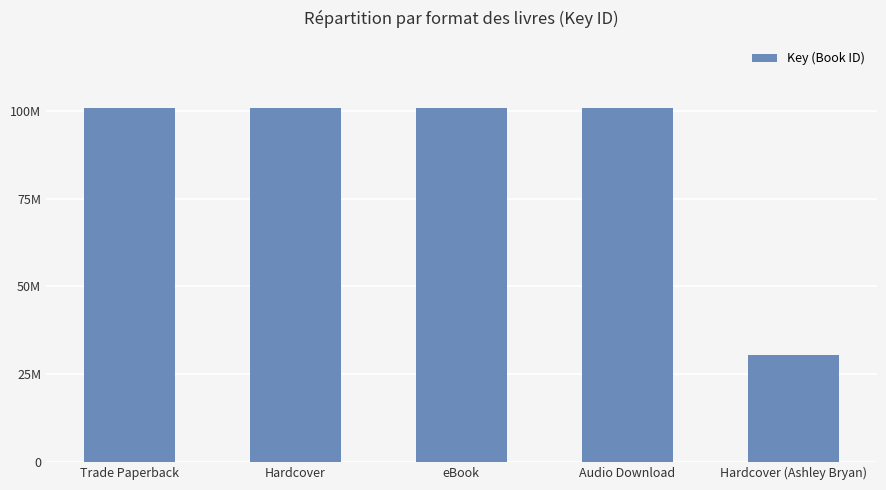

Are the bars grouped side by side (vs. stacked)?

No